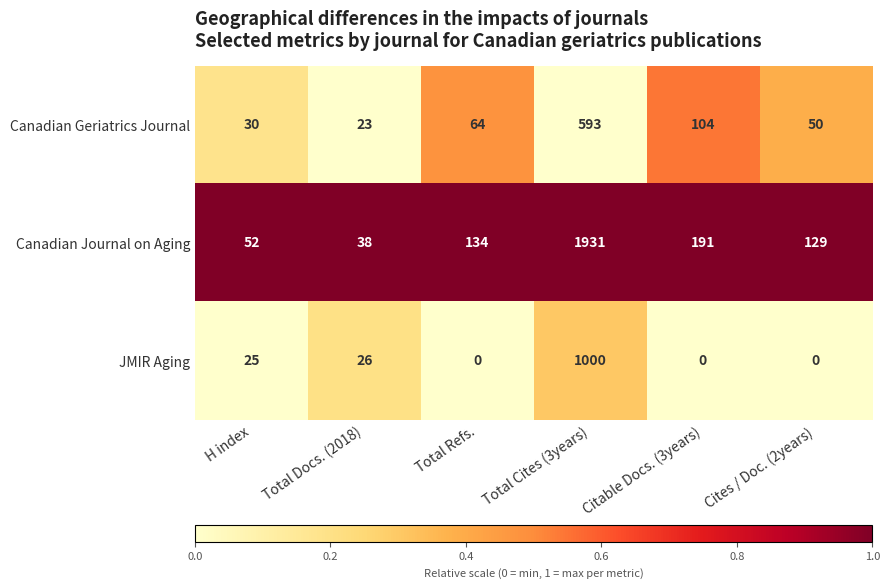

Reading left to right, what are all the values shown in this chart?

Canadian Geriatrics Journal: H index=30	Total Docs. (2018)=23	Total Refs.=64	Total Cites (3years)=593	Citable Docs. (3years)=104	Cites / Doc. (2years)=50
Canadian Journal on Aging: H index=52	Total Docs. (2018)=38	Total Refs.=134	Total Cites (3years)=1931	Citable Docs. (3years)=191	Cites / Doc. (2years)=129
JMIR Aging: H index=25	Total Docs. (2018)=26	Total Refs.=0	Total Cites (3years)=1000	Citable Docs. (3years)=0	Cites / Doc. (2years)=0